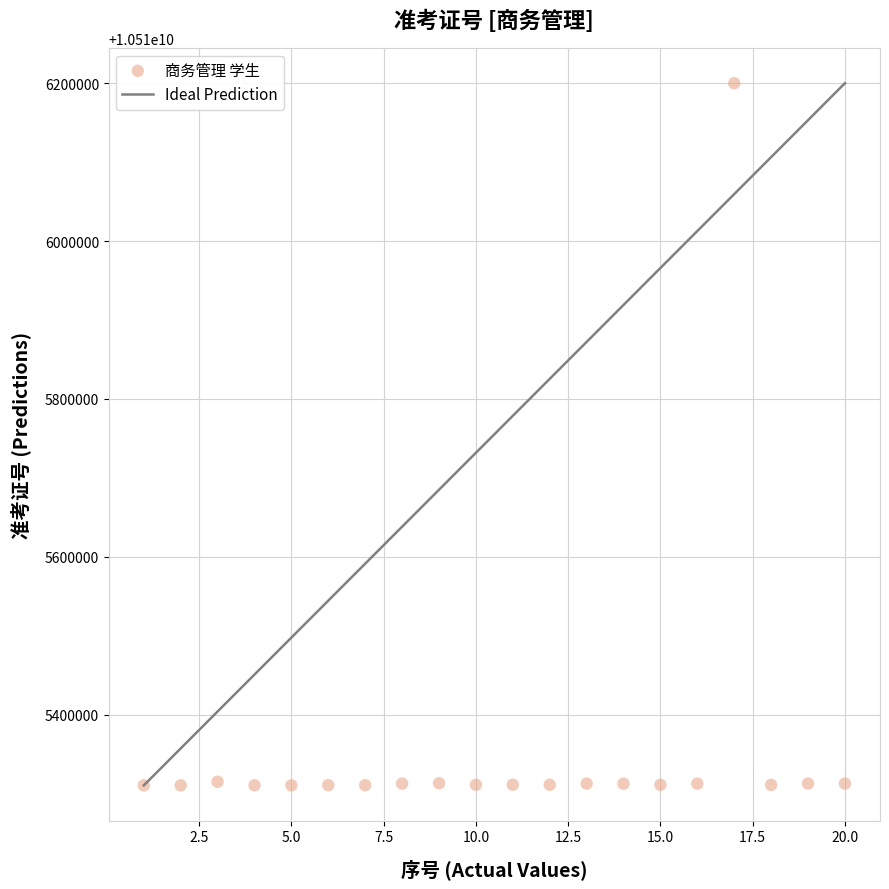

What is the range of X values (max minus min)?

19